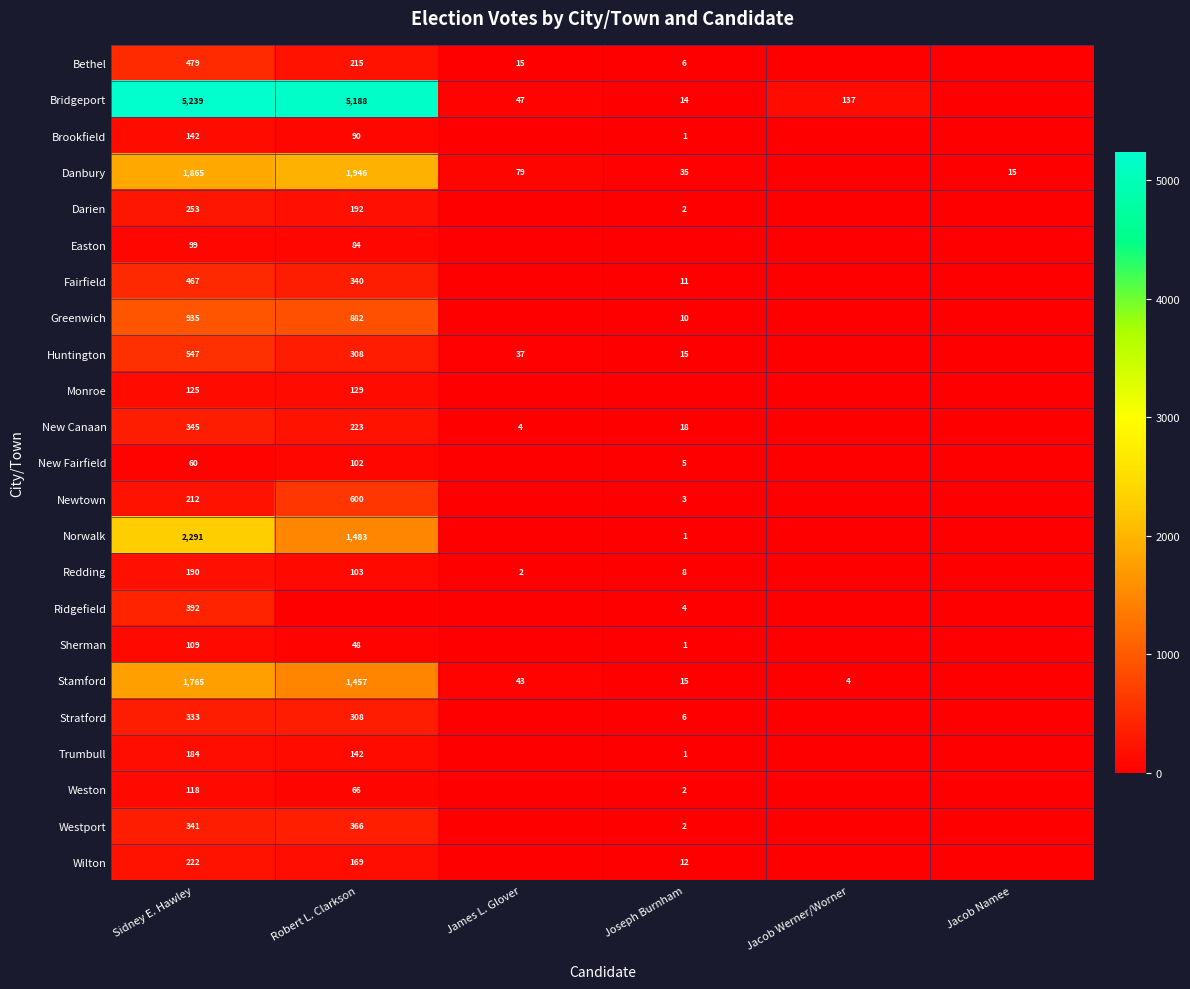

True or false: New Canaan has a value of 223 at Robert L. Clarkson.

True